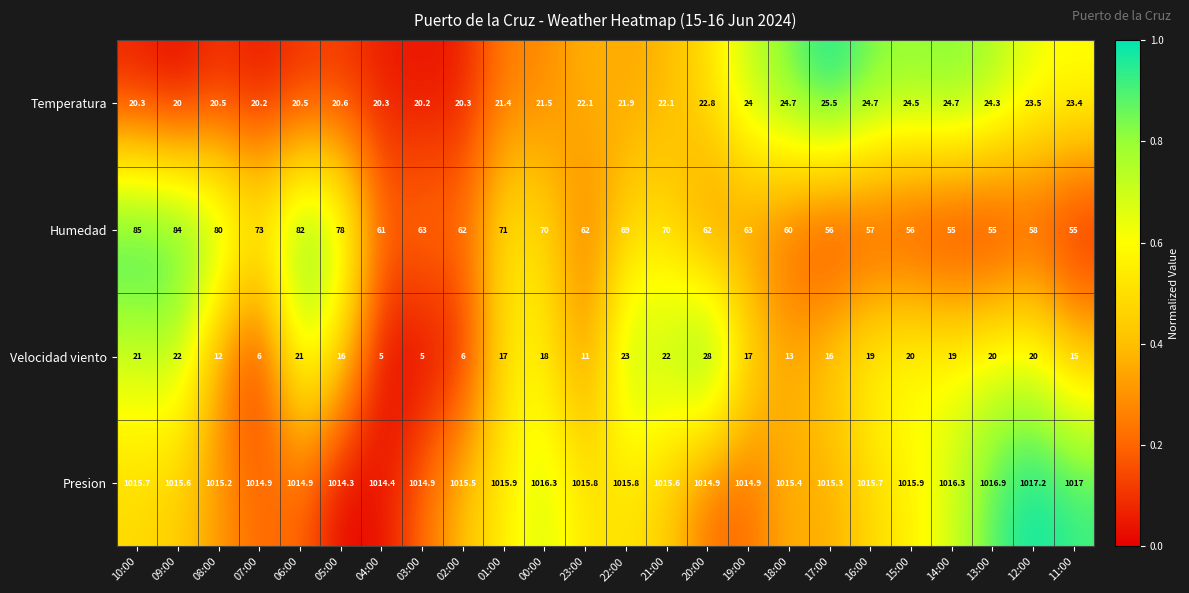

List the series in order of their peak value, lowest first.

Temperatura, Velocidad viento, Humedad, Presion